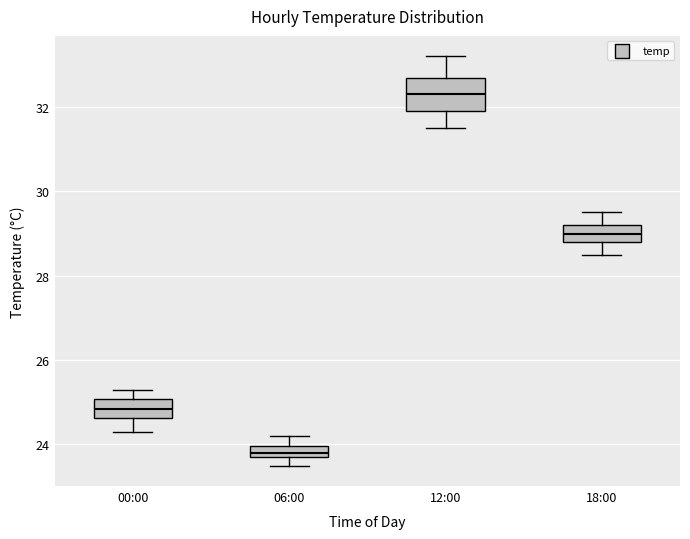

Which box is the tallest, from its lower edge to its upper edge?

12:00